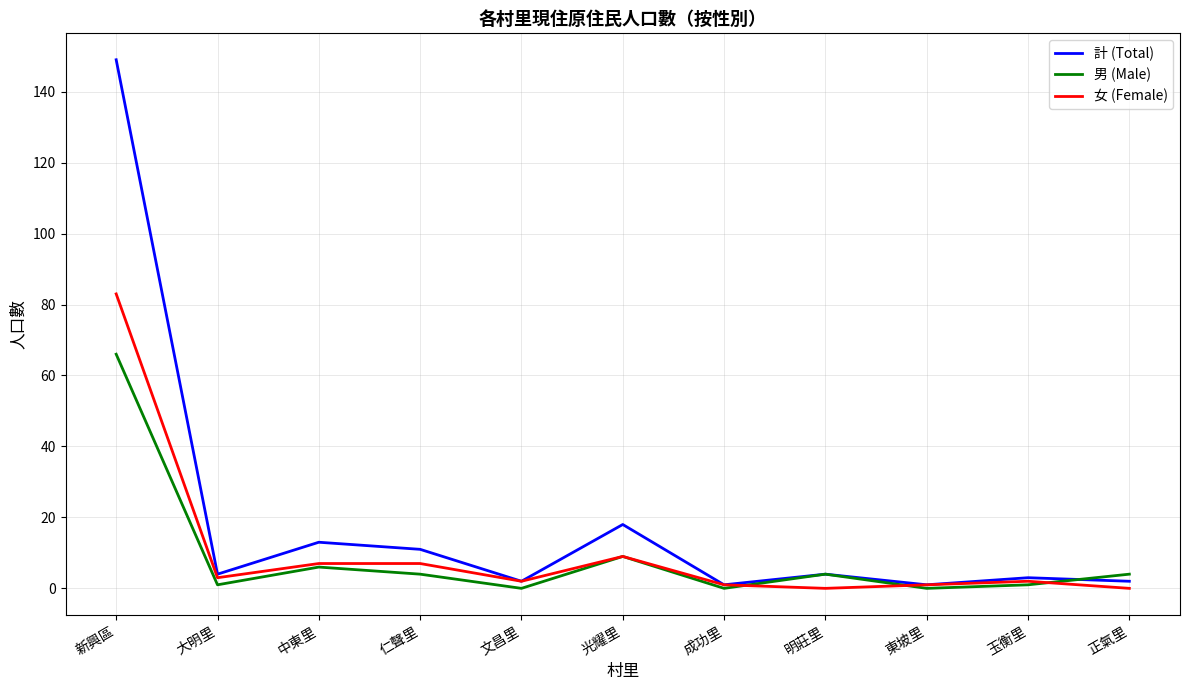

In 計 (Total), how many points are lower than both neighbors (excluding endpoints)?

4